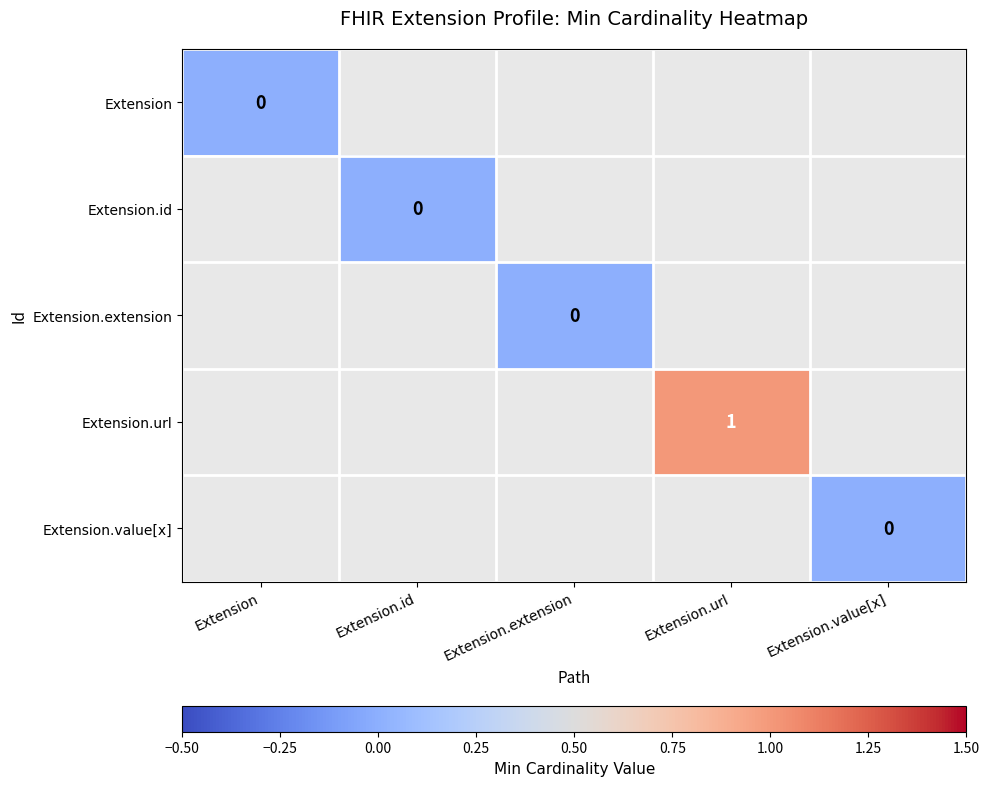

How many data points does each series have?

5